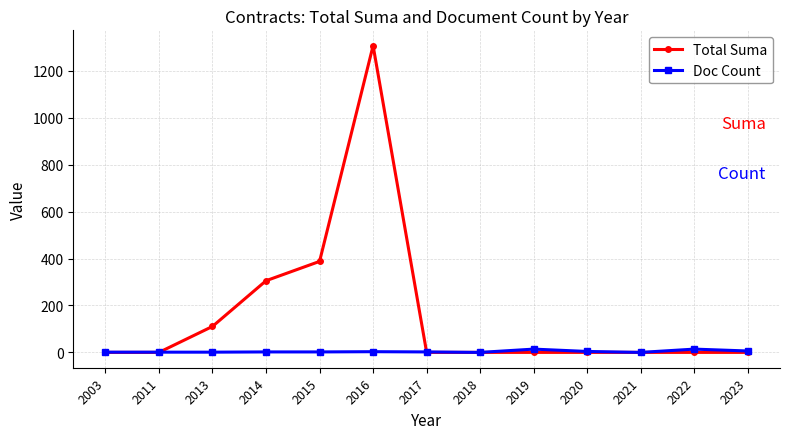

True or false: Doc Count has more than 0 points higher than both neighbors.

True